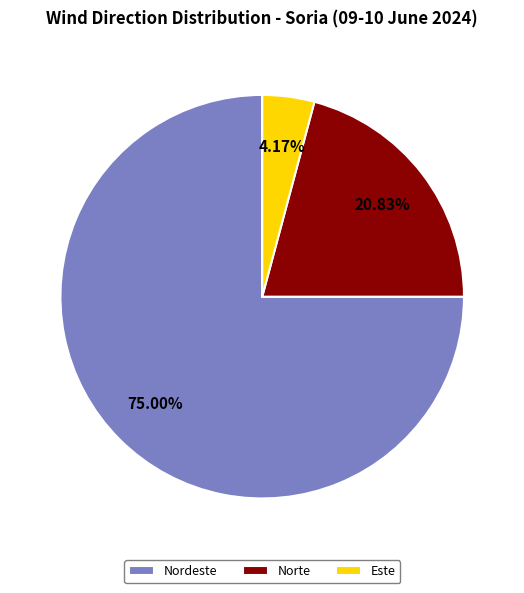

Which category has the smallest portion of the pie?

Este